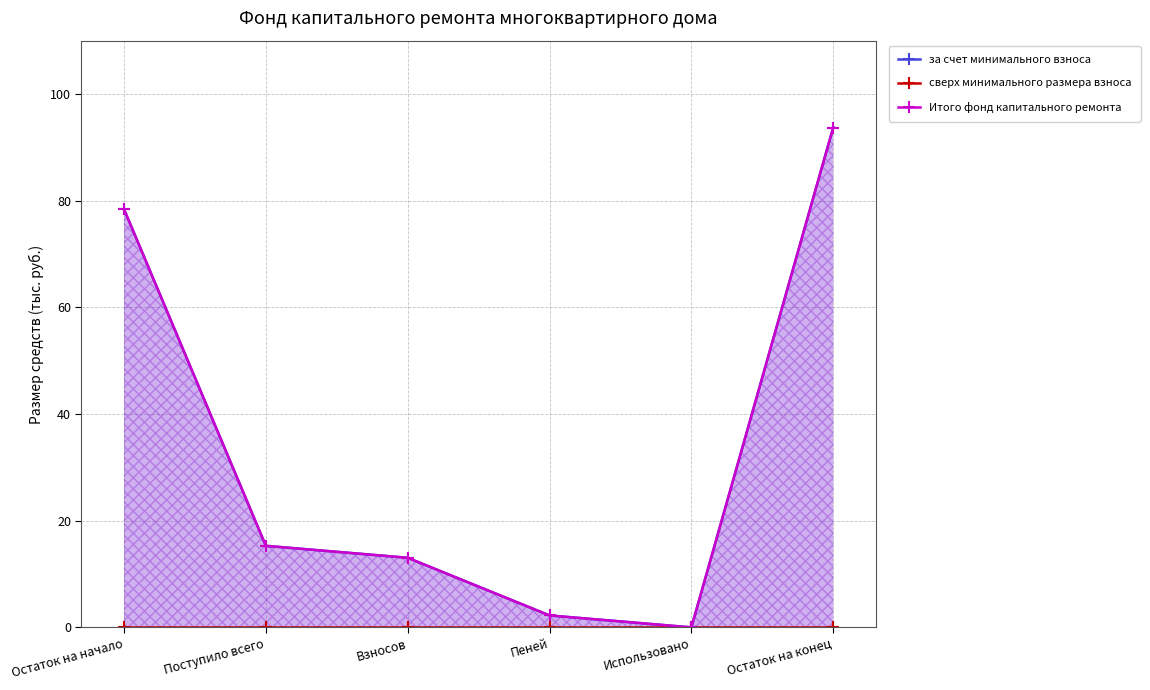

List the series in order of their peak value, lowest first.

сверх минимального размера взноса, за счет минимального взноса, Итого фонд капитального ремонта